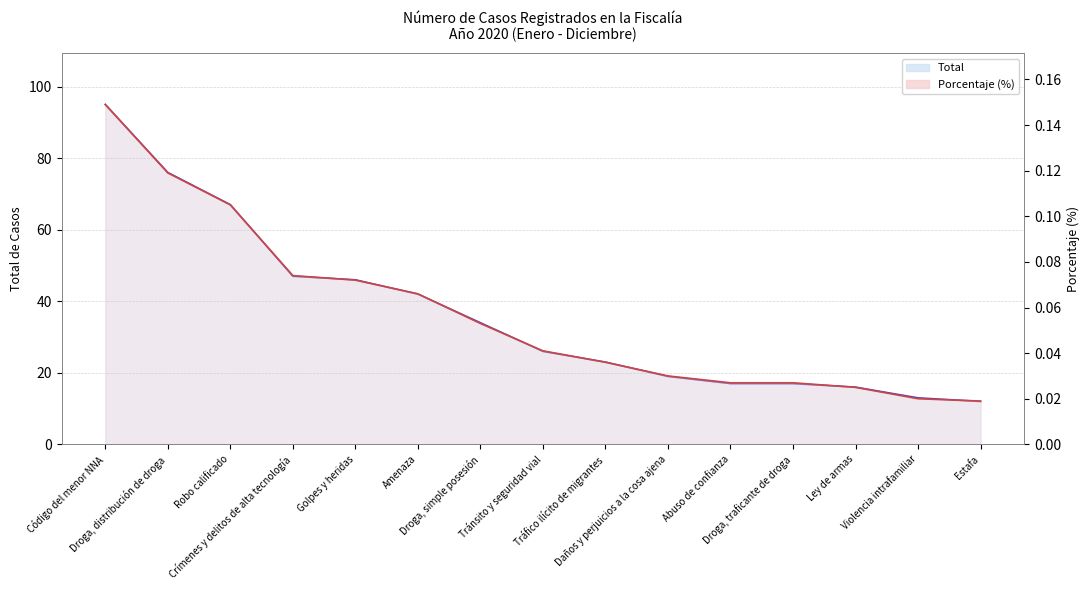

Does the chart display data point markers on the line(s)?

No